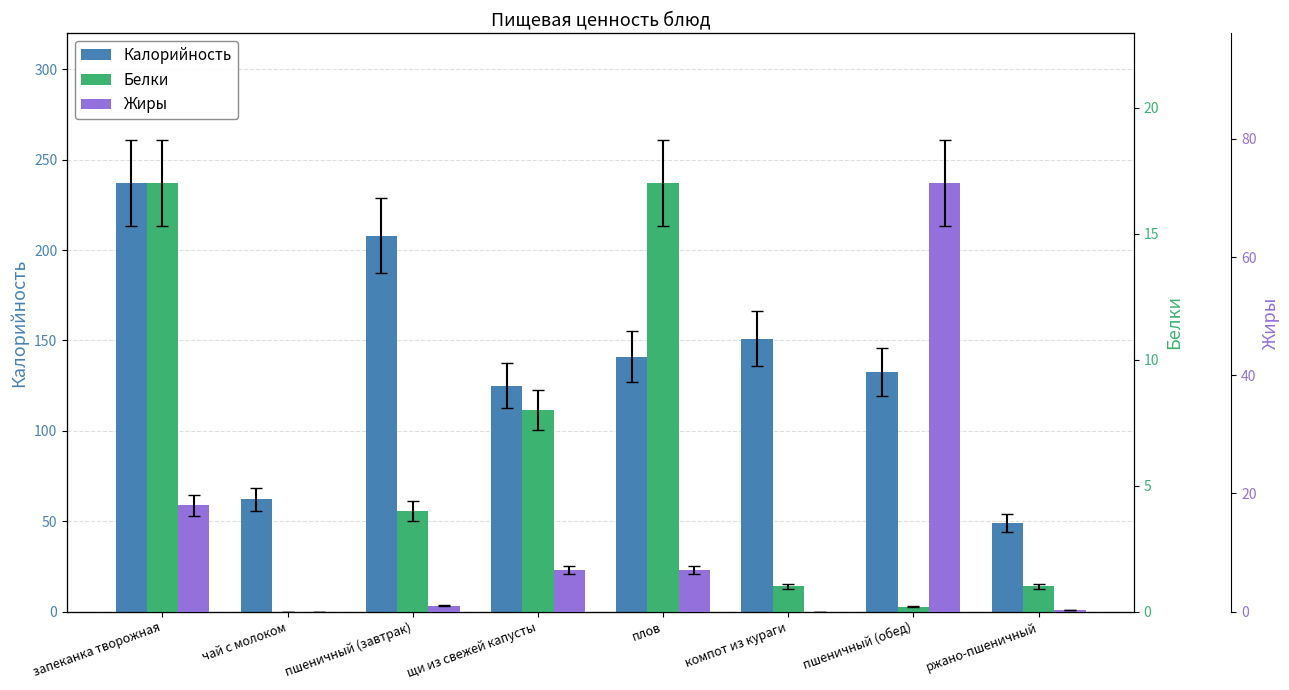

What is the sum of the Калорийность values at плов and щи из свежей капусты?

266.0